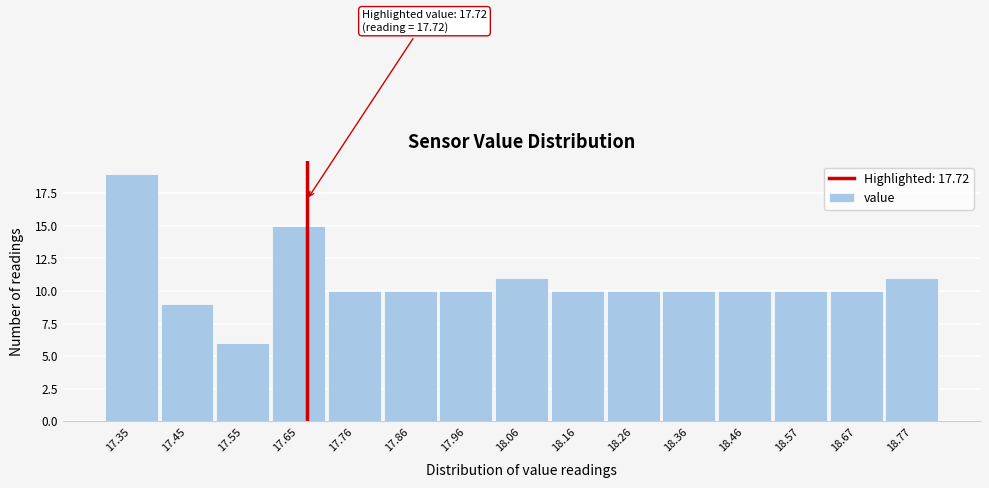

Reading right to left, list all the values displayed in this chart.

18.77=11	18.67=10	18.57=10	18.46=10	18.36=10	18.26=10	18.16=10	18.06=11	17.96=10	17.86=10	17.76=10	17.65=15	17.55=6	17.45=9	17.35=19